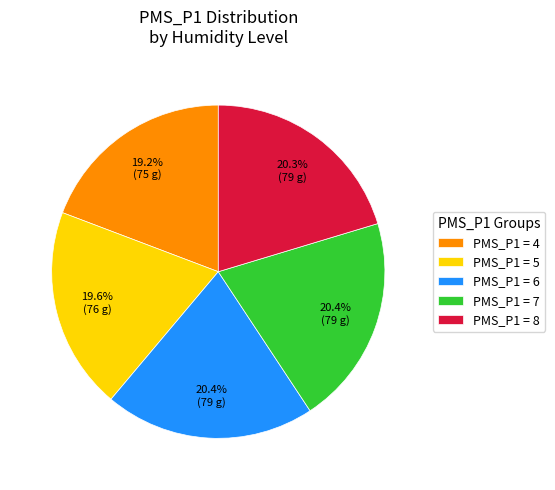

Is PMS_P1 = 5 the majority of the pie?

No